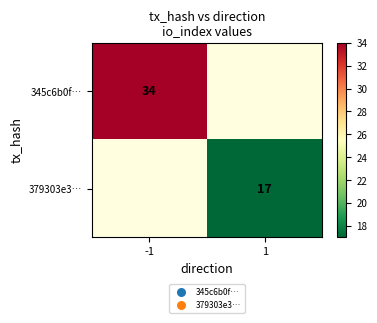

The value of 379303e3… at 1 is 17. True or false?

True